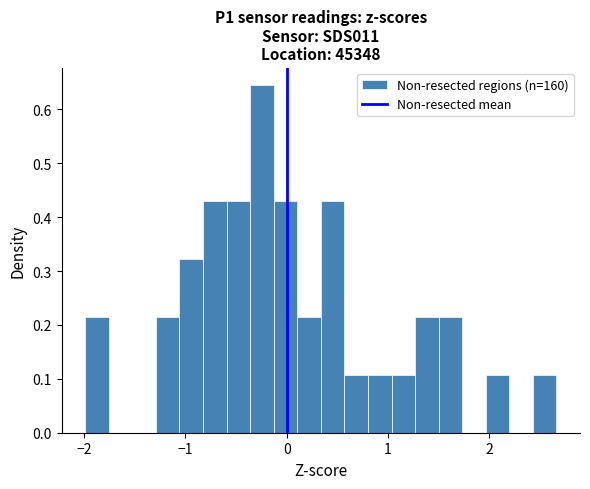

Read against the x-axis, roughly where is the centre of the tallest bar?

-0.2